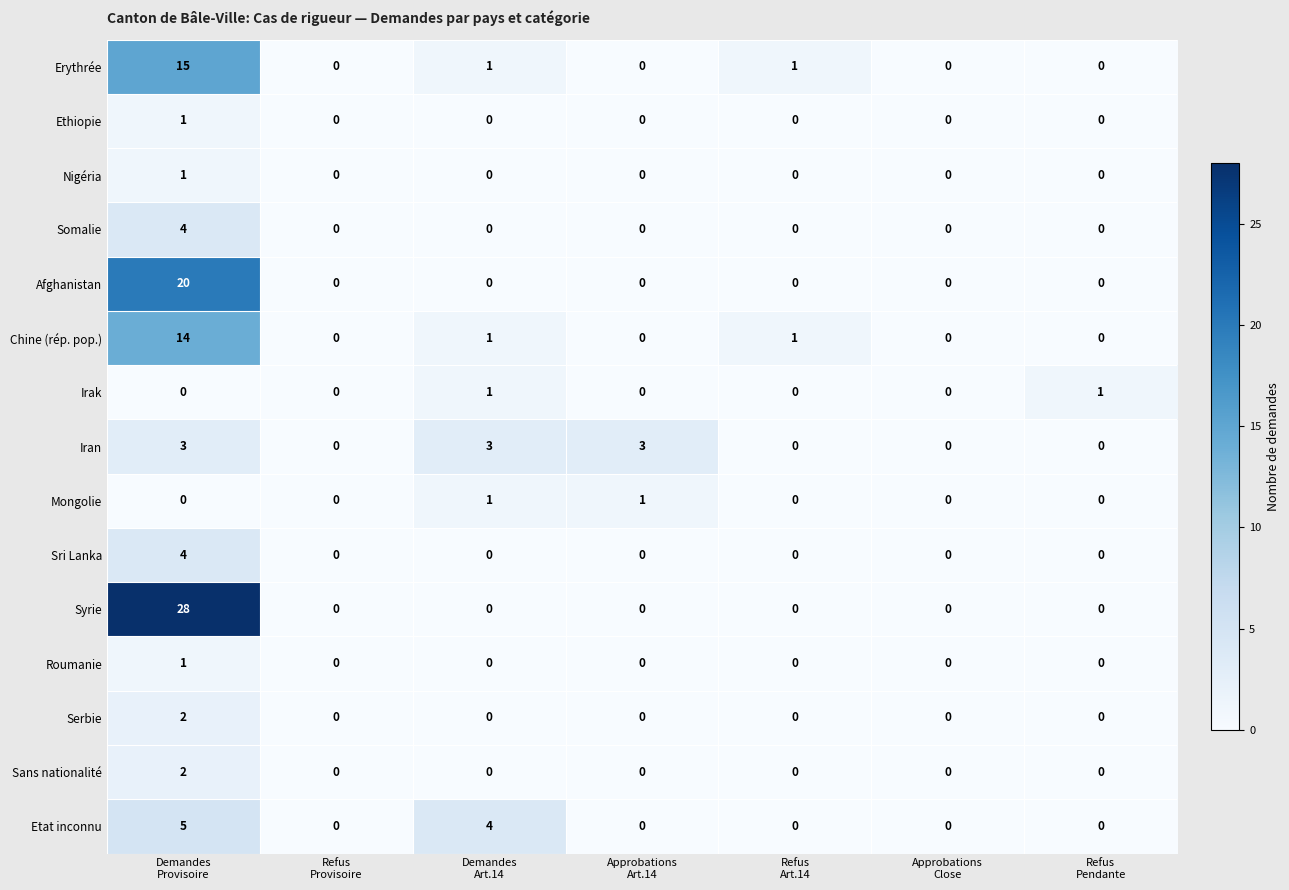

What is the difference between the highest and lowest values at Demandes
Provisoire?

28